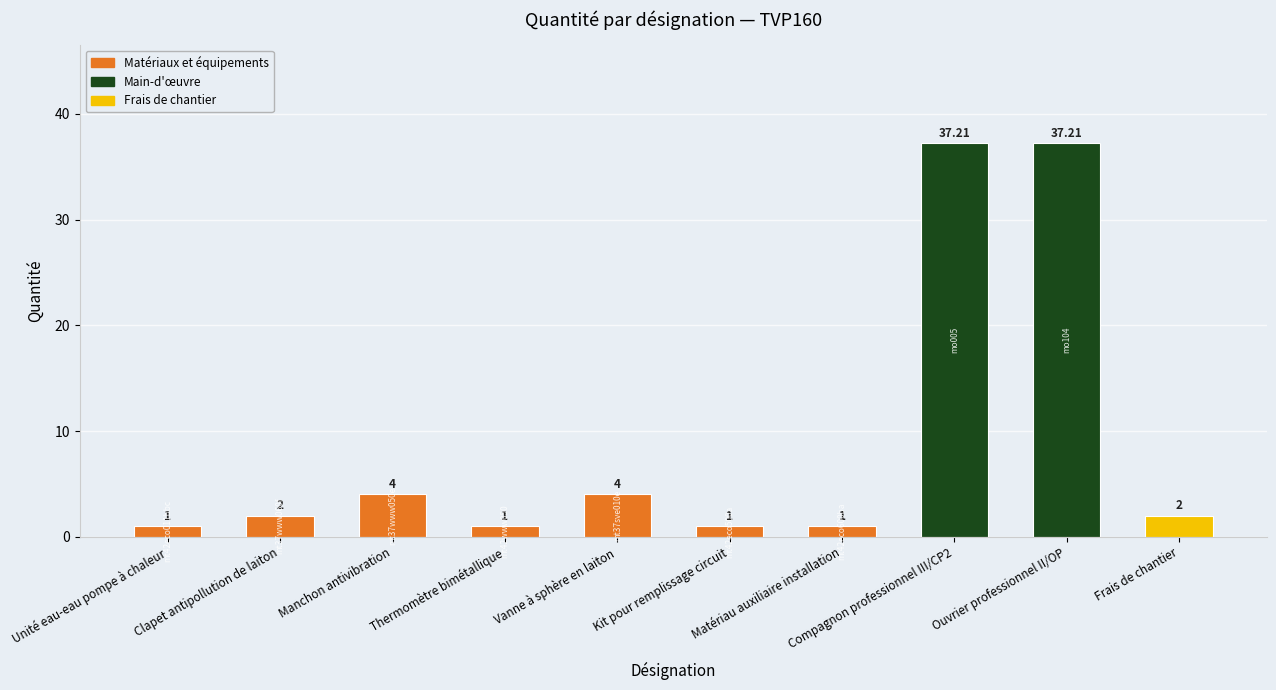

Reading left to right, extract all data points from this chart.

Unité eau-eau pompe à chaleur=1.0	Clapet antipollution de laiton=2.0	Manchon antivibration=4.0	Thermomètre bimétallique=1.0	Vanne à sphère en laiton=4.0	Kit pour remplissage circuit=1.0	Matériau auxiliaire installation=1.0	Compagnon professionnel III/CP2=37.2	Ouvrier professionnel II/OP=37.2	Frais de chantier=2.0